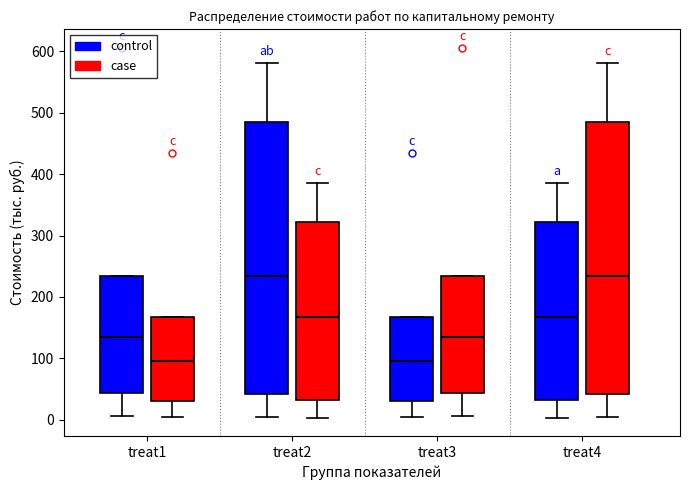

Reading left to right, transcribe this box plot: for each box, give where its median line is, the range the box spans, and where its two whiskers end, as read against the y-axis. The values are not printed on the chart, so give them approximately, as read against the axis.

treat1 (control): median 130, box 40 to 230, whiskers 10 to 230
treat1 (case): median 100, box 30 to 170, whiskers 0 to 170
treat2 (control): median 230, box 40 to 480, whiskers 0 to 580
treat2 (case): median 170, box 30 to 320, whiskers 0 to 390
treat3 (control): median 100, box 30 to 170, whiskers 0 to 170
treat3 (case): median 130, box 40 to 230, whiskers 10 to 230
treat4 (control): median 170, box 30 to 320, whiskers 0 to 390
treat4 (case): median 230, box 40 to 480, whiskers 0 to 580